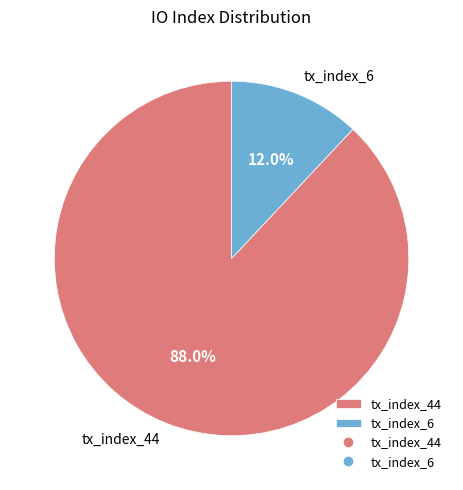

Rank the categories by value from lowest to highest.

tx_index_6, tx_index_44